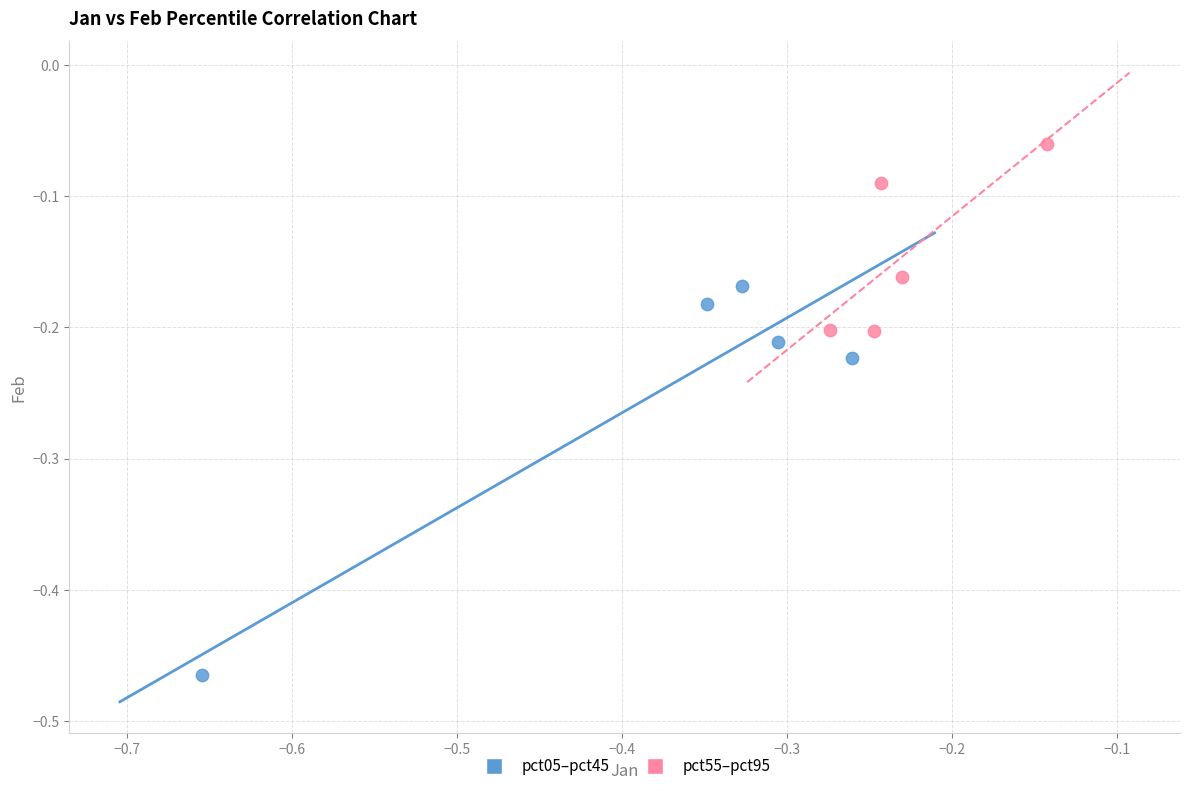

Which series contains the lowest Y value?

pct05–pct45